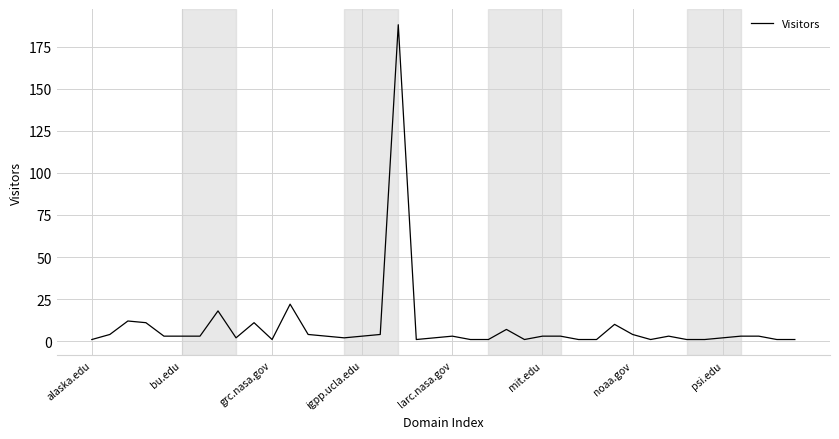

What is the difference between the maximum and minimum values?

187